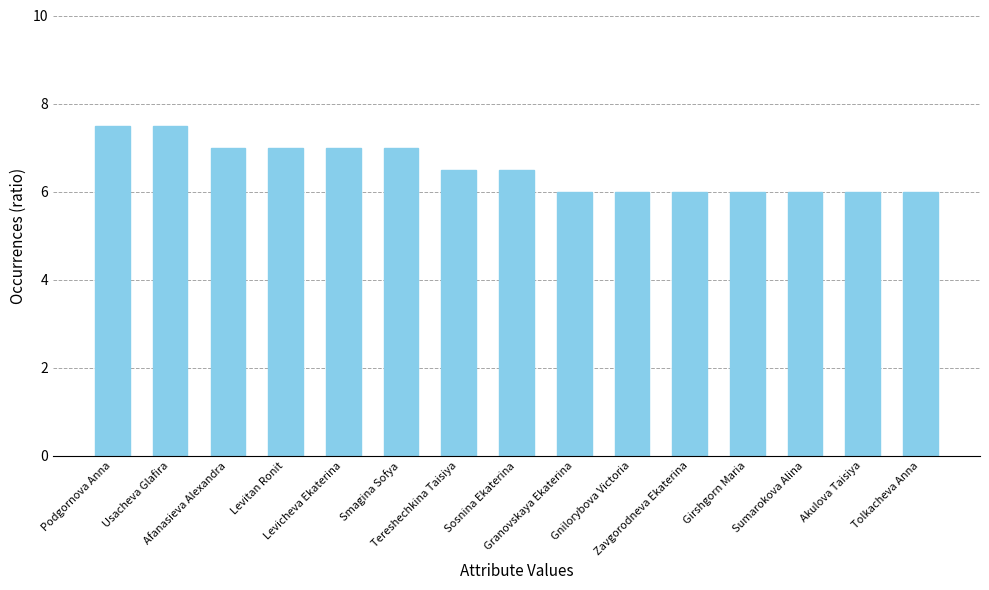

What is the difference between the maximum and minimum values?

1.5